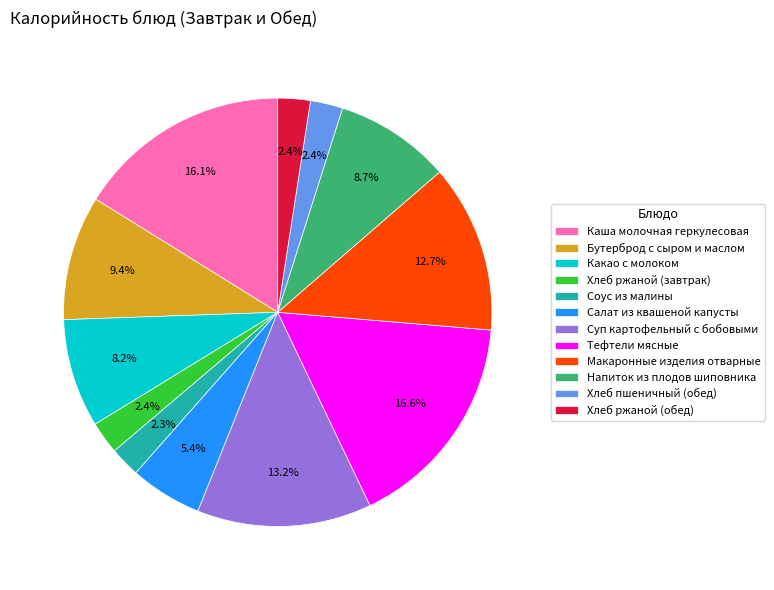

To the nearest percent, what is the average slice percentage?

8%